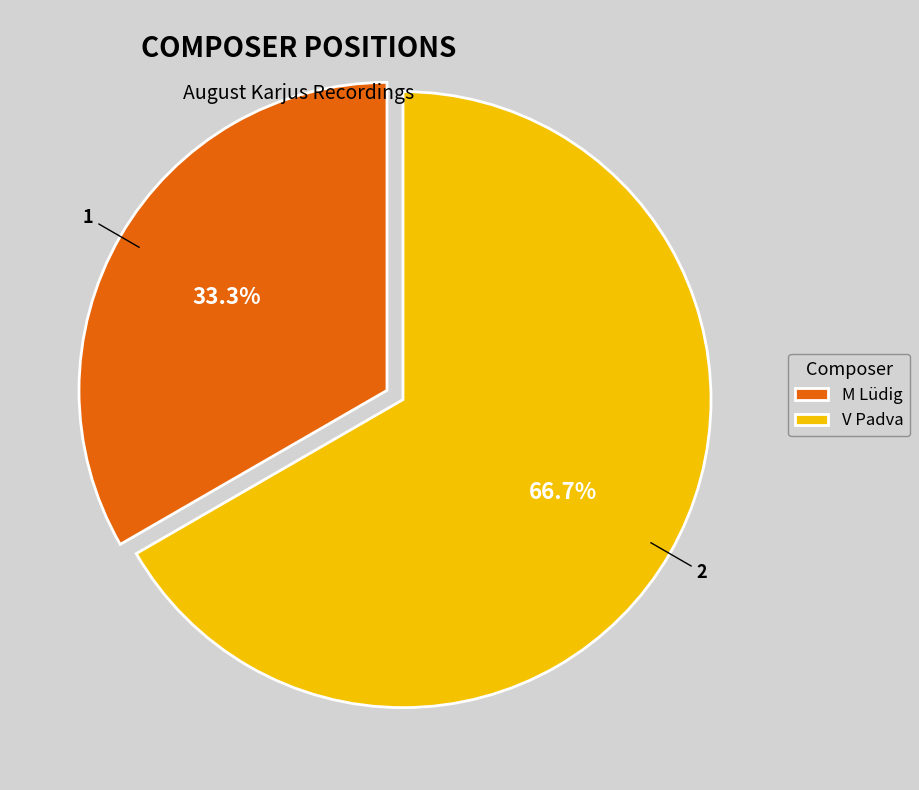

To the nearest percent, what is the combined percentage of V Padva and M Lüdig?

100%